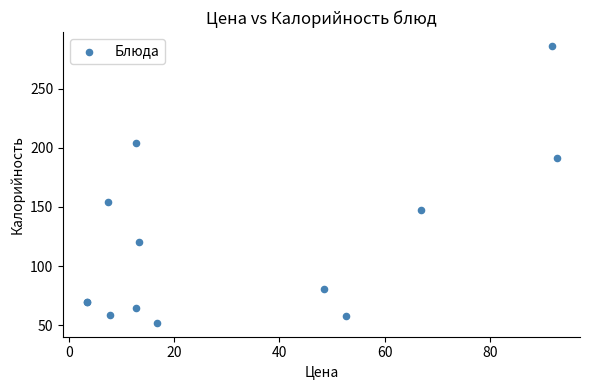

What Y value in the scatter plot is closest to 169?

154.0